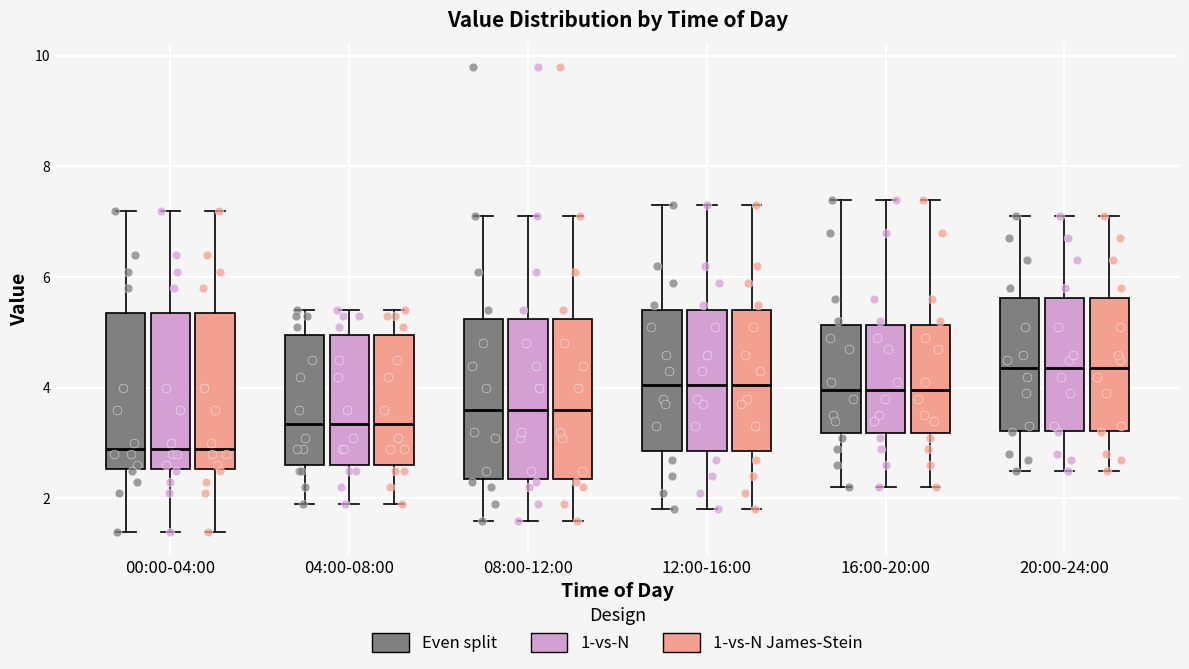

Reading left to right, read every box against the y-axis: the position of its median line, the range the box covers, and the ends of its whiskers. The values are not printed on the chart, so give them approximately, as read against the axis.

00:00-04:00 (Even split): median 3.0, box 2.6 to 5.4, whiskers 1.4 to 7.2
00:00-04:00 (1-vs-N): median 3.0, box 2.6 to 5.4, whiskers 1.4 to 7.2
00:00-04:00 (1-vs-N James-Stein): median 3.0, box 2.6 to 5.4, whiskers 1.4 to 7.2
04:00-08:00 (Even split): median 3.4, box 2.6 to 5.0, whiskers 2.0 to 5.4
04:00-08:00 (1-vs-N): median 3.4, box 2.6 to 5.0, whiskers 2.0 to 5.4
04:00-08:00 (1-vs-N James-Stein): median 3.4, box 2.6 to 5.0, whiskers 2.0 to 5.4
08:00-12:00 (Even split): median 3.6, box 2.4 to 5.2, whiskers 1.6 to 7.2
08:00-12:00 (1-vs-N): median 3.6, box 2.4 to 5.2, whiskers 1.6 to 7.2
08:00-12:00 (1-vs-N James-Stein): median 3.6, box 2.4 to 5.2, whiskers 1.6 to 7.2
12:00-16:00 (Even split): median 4.0, box 2.8 to 5.4, whiskers 1.8 to 7.4
12:00-16:00 (1-vs-N): median 4.0, box 2.8 to 5.4, whiskers 1.8 to 7.4
12:00-16:00 (1-vs-N James-Stein): median 4.0, box 2.8 to 5.4, whiskers 1.8 to 7.4
16:00-20:00 (Even split): median 4.0, box 3.2 to 5.2, whiskers 2.2 to 7.4
16:00-20:00 (1-vs-N): median 4.0, box 3.2 to 5.2, whiskers 2.2 to 7.4
16:00-20:00 (1-vs-N James-Stein): median 4.0, box 3.2 to 5.2, whiskers 2.2 to 7.4
20:00-24:00 (Even split): median 4.4, box 3.2 to 5.6, whiskers 2.6 to 7.2
20:00-24:00 (1-vs-N): median 4.4, box 3.2 to 5.6, whiskers 2.6 to 7.2
20:00-24:00 (1-vs-N James-Stein): median 4.4, box 3.2 to 5.6, whiskers 2.6 to 7.2